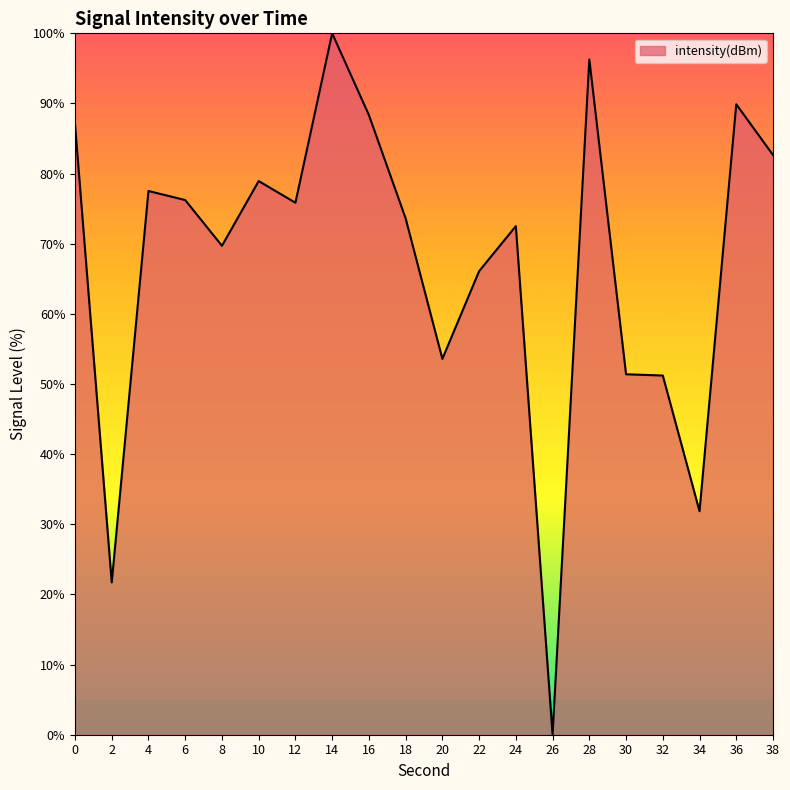

What is the difference between the values at 30 and 20?

2.2